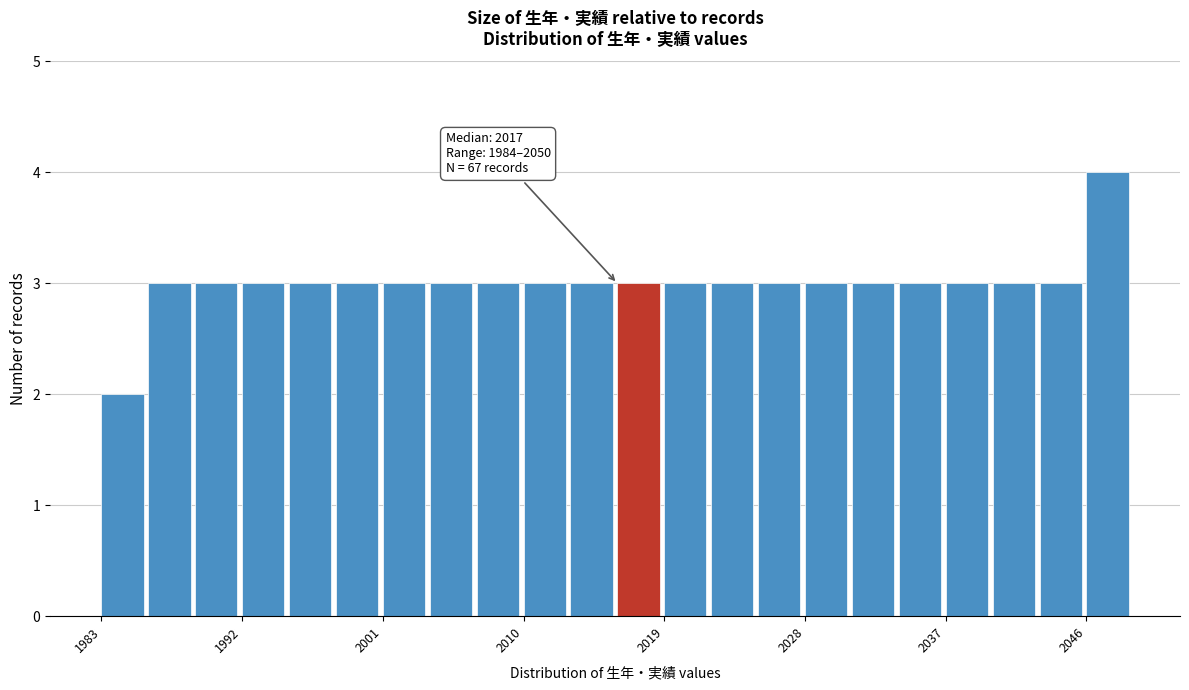

Read against the x-axis, roughly where is the centre of the tallest bar?

2047